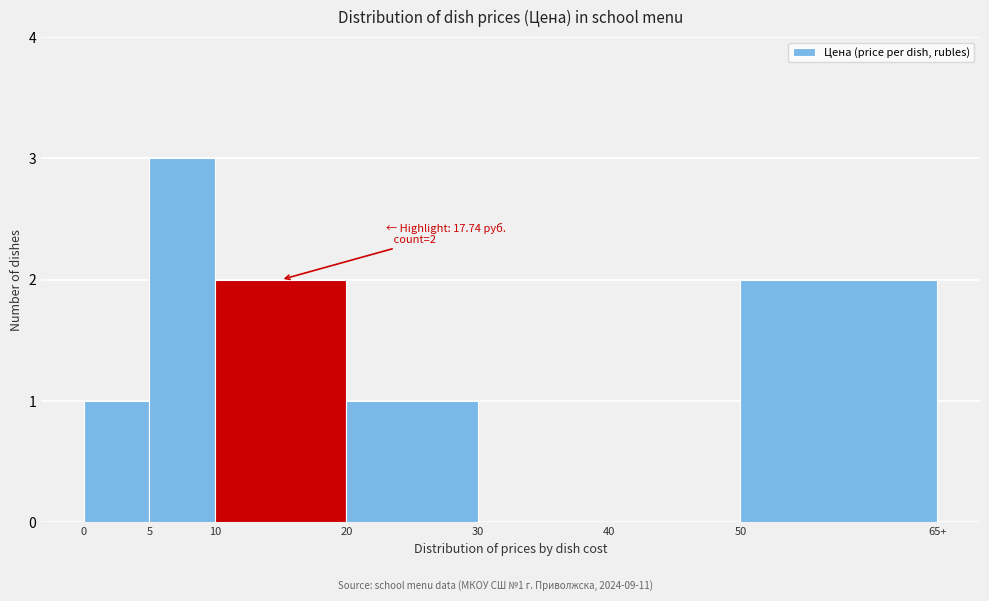

Reading left to right, what are all the values shown in this chart?

0=1	5=3	10=2	20=1	30=0	40=0	50=2